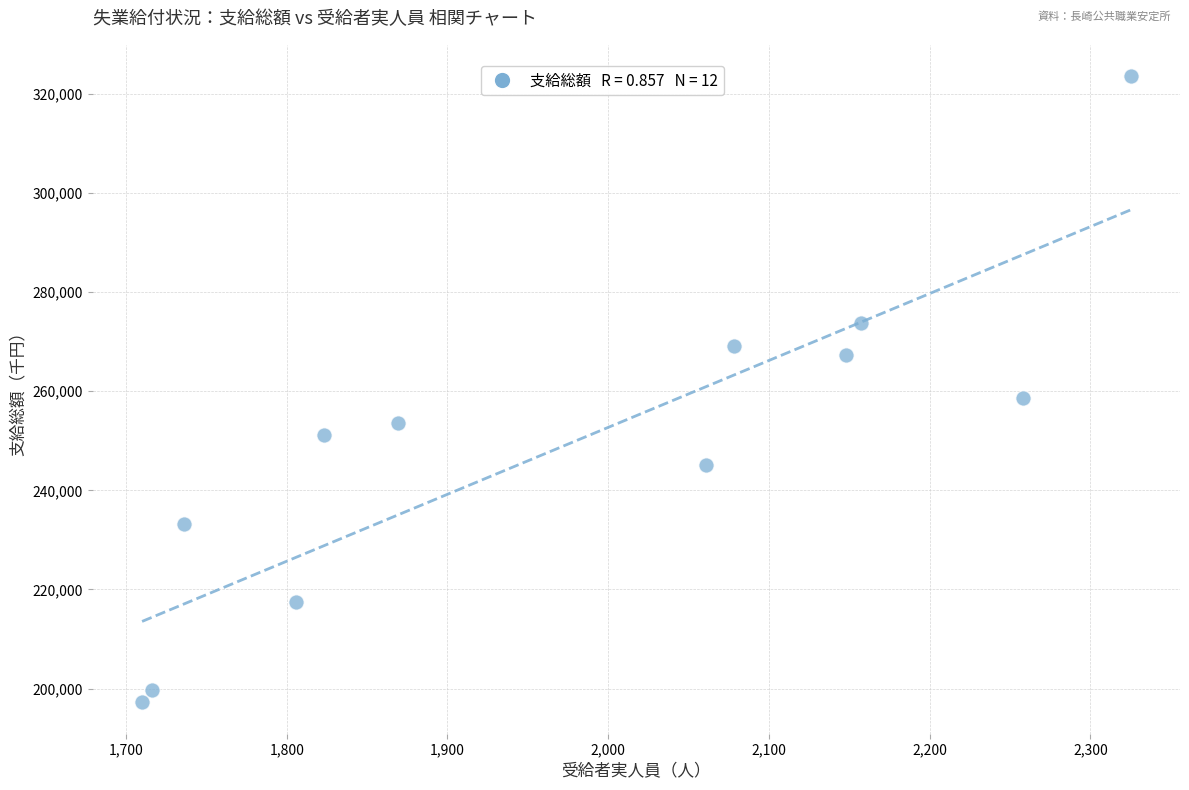

What is the range of X values (max minus min)?

615